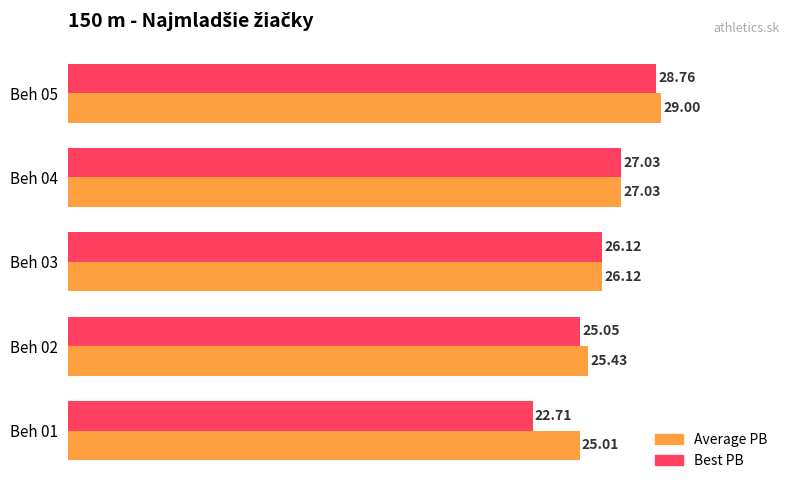

Between Beh 01 and Beh 05, which series saw the biggest shift?

Best PB